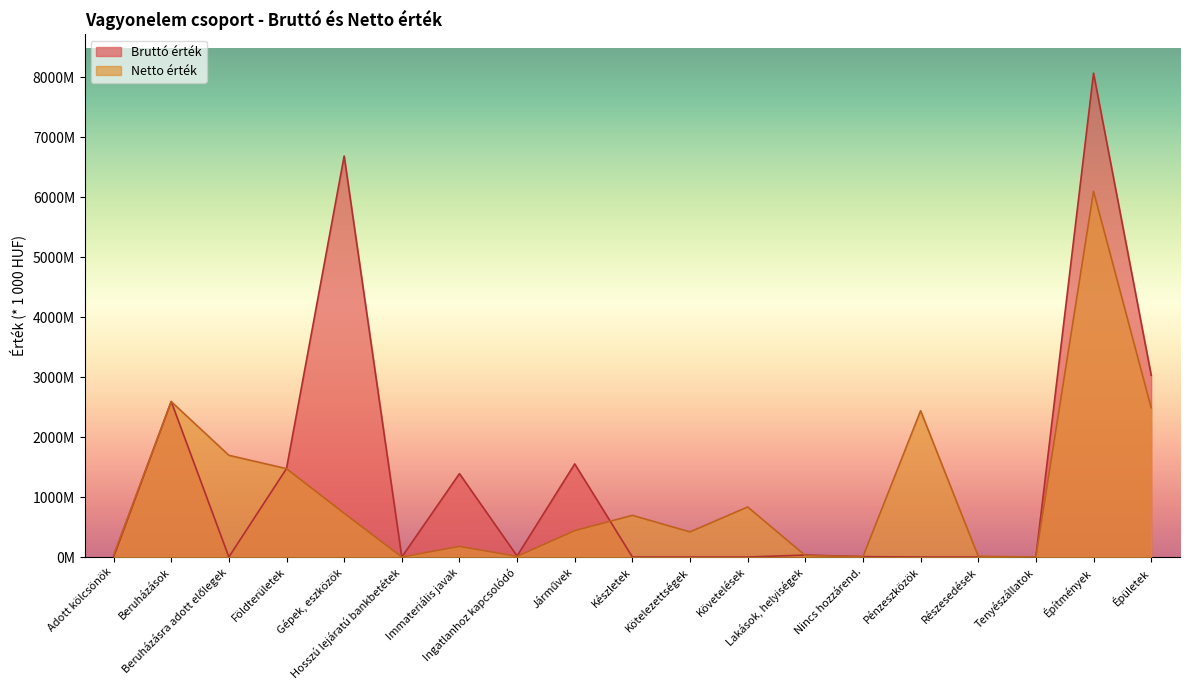

At which label does Bruttó érték reach its peak?

Építmények